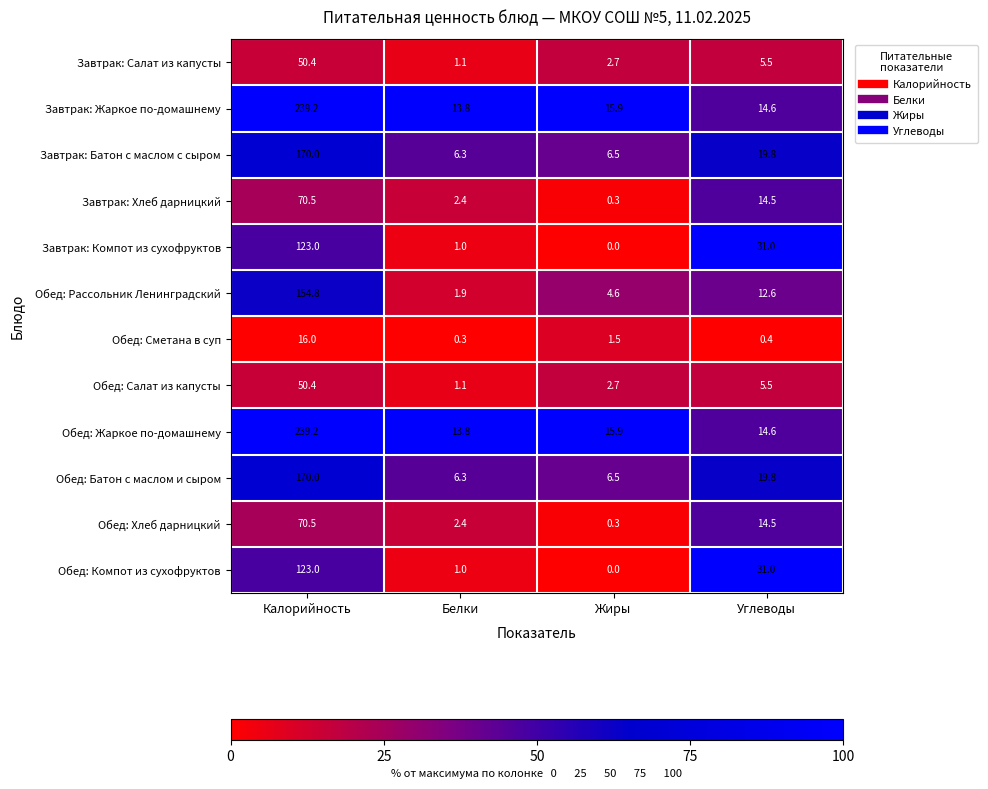

At which category is the sum across all series the highest?

Калорийность